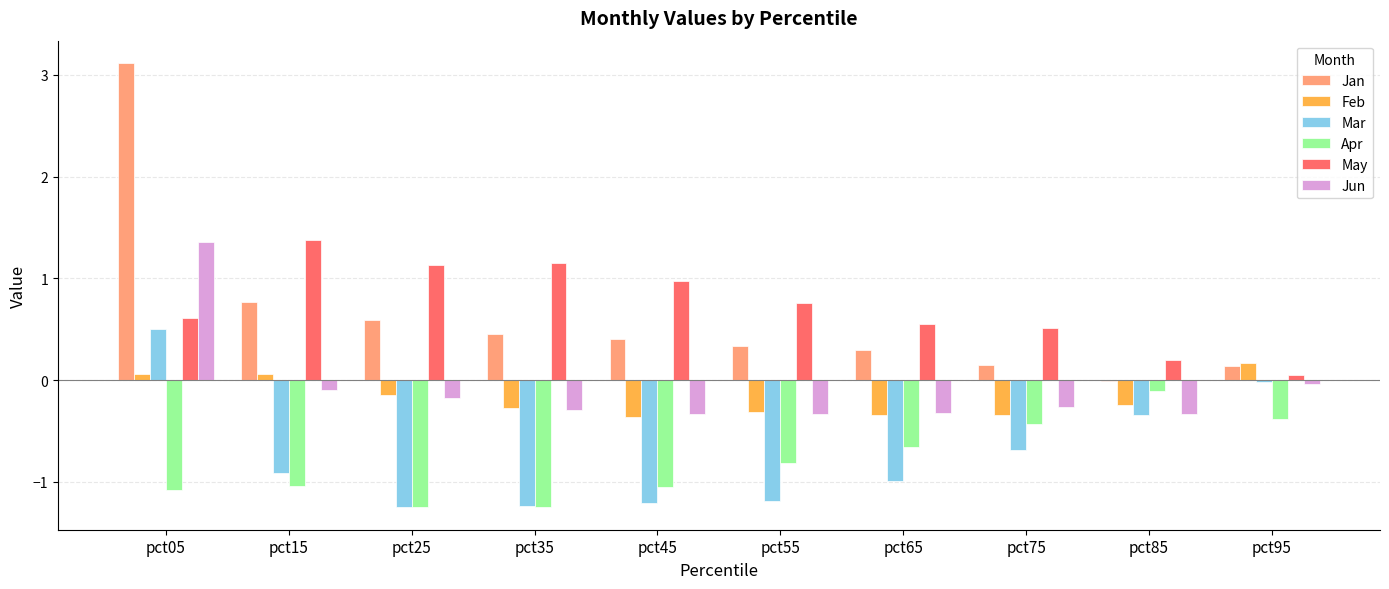

What is the highest value of the Apr series?

-0.1